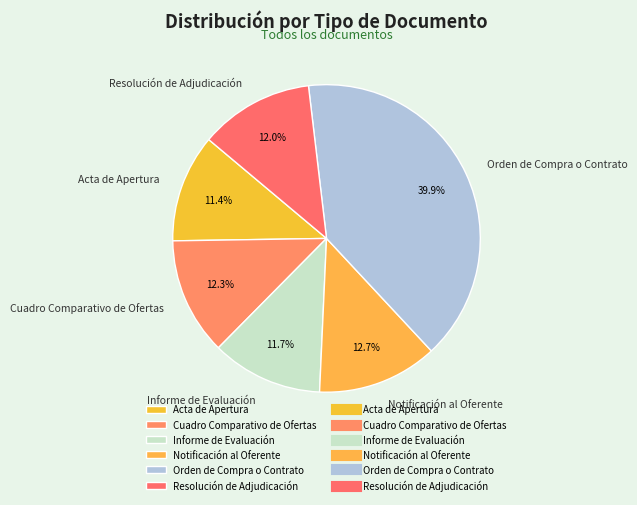

To the nearest percent, what percentage of the pie is Cuadro Comparativo de Ofertas?

12%